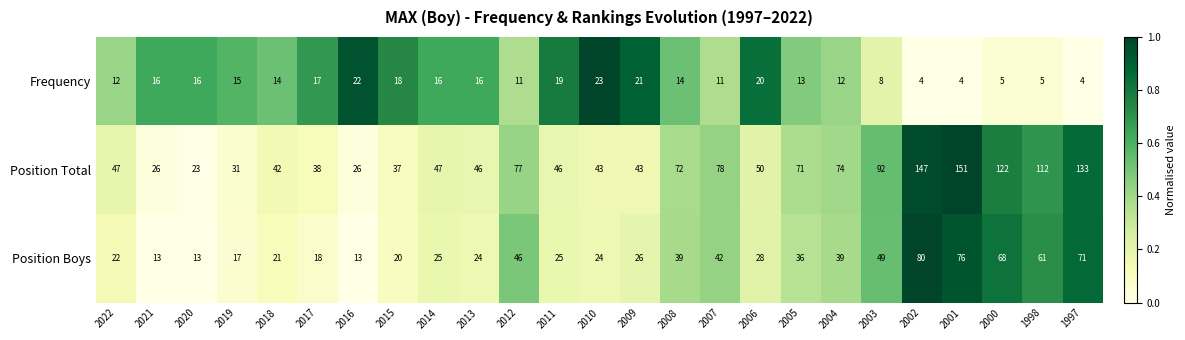

What value does the Frequency series have at 2010, to the nearest 5?

25